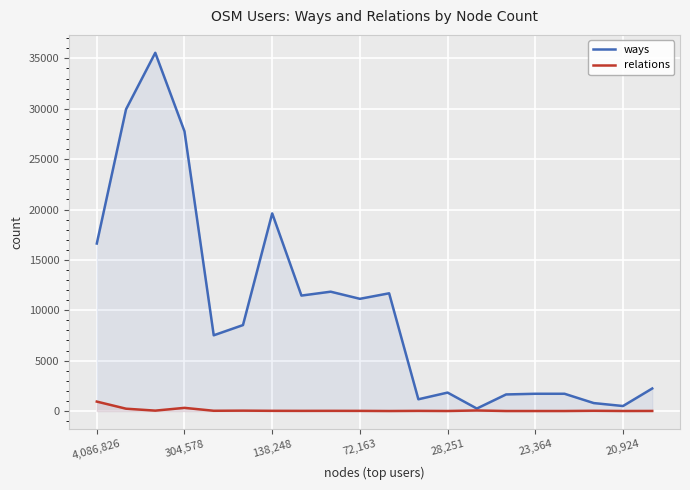

List the series in order of their peak value, lowest first.

relations, ways